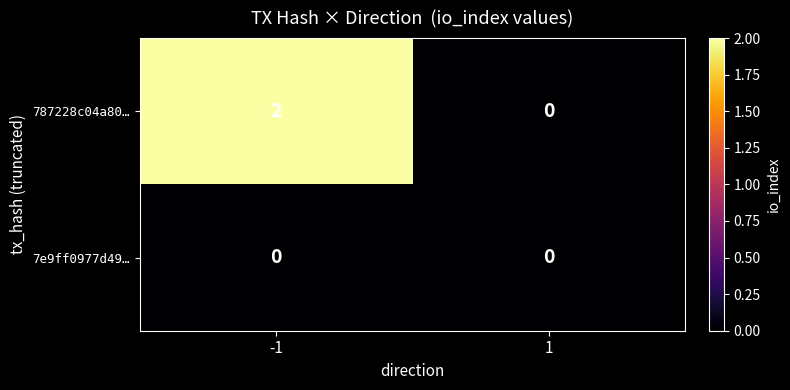

How many data points does each series have?

2